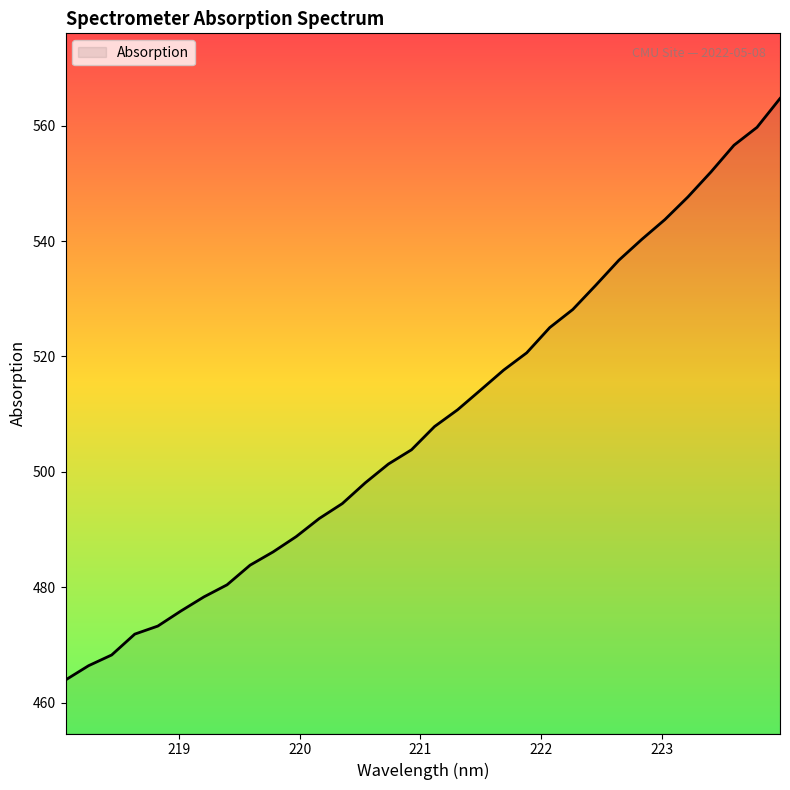

What is the maximum value shown in the chart?

564.7